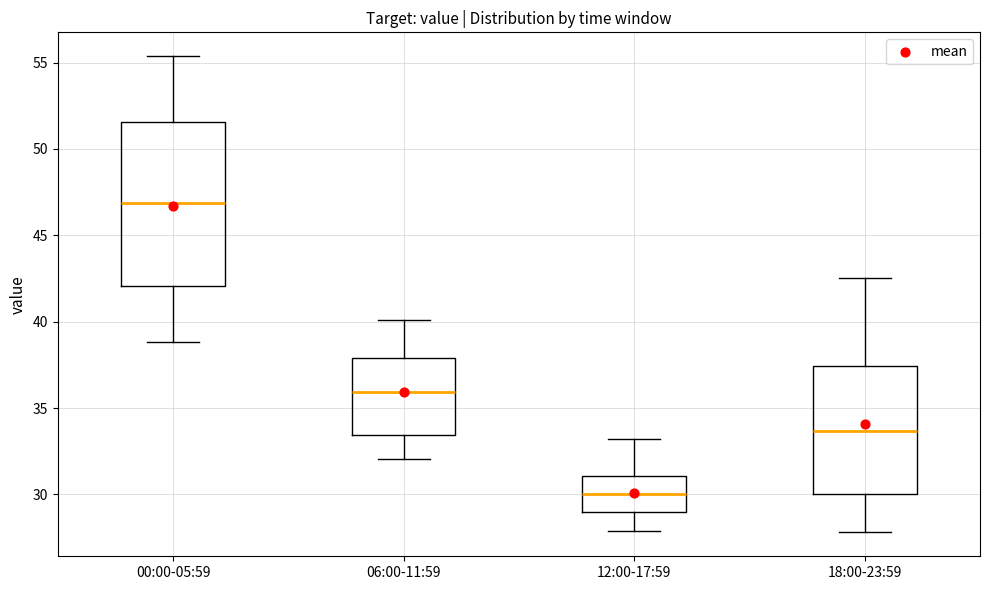

Comparing the boxes themselves (not the whiskers), which one is the tallest?

00:00-05:59